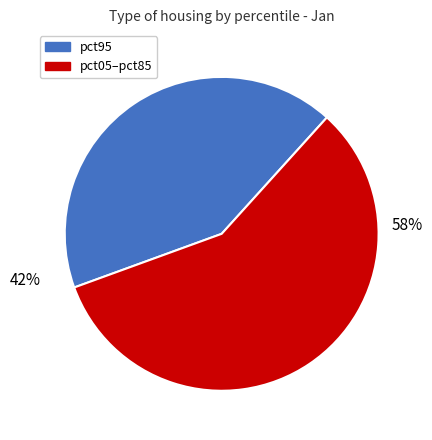

Does any single category account for the majority?

Yes